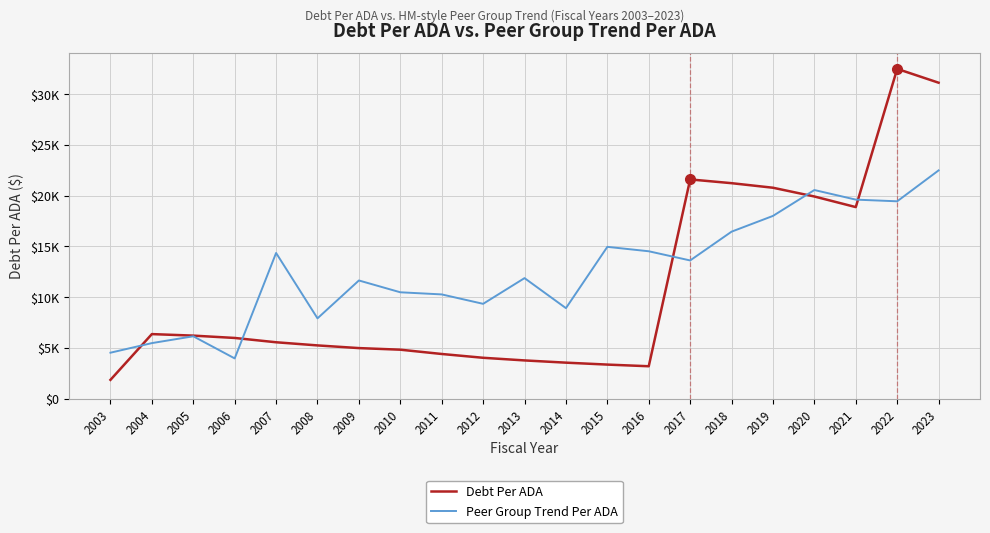

True or false: Peer Group Trend Per ADA has a value of 3954.4 at 2006.

True